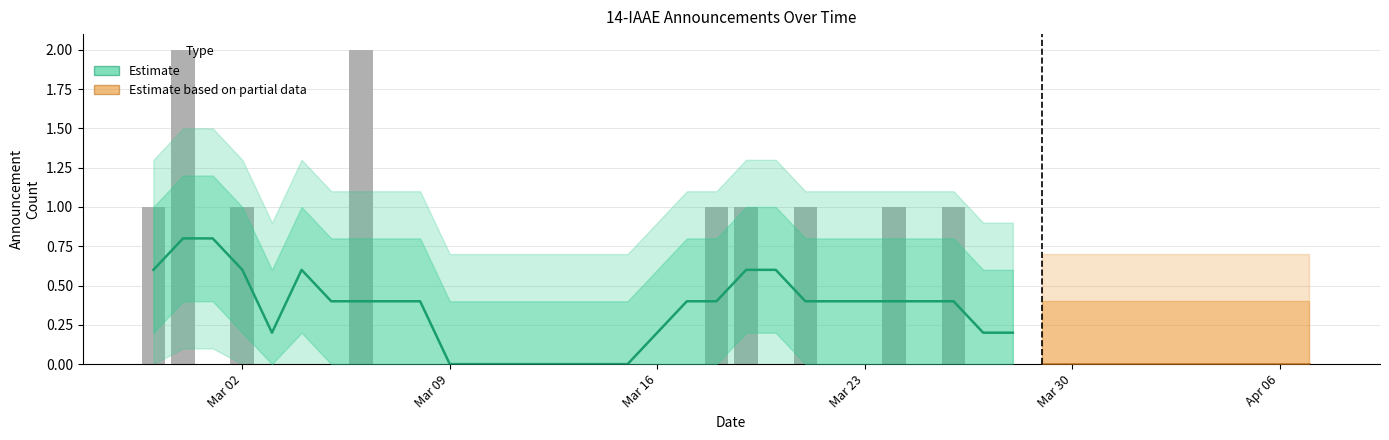

What position from the right is 2020-04-02?

6